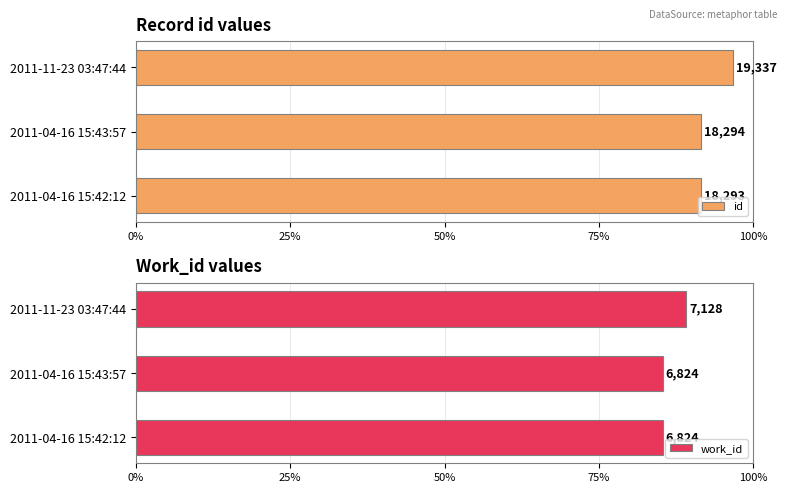

At 25%, list the series in order from smallest to largest.

work_id, id